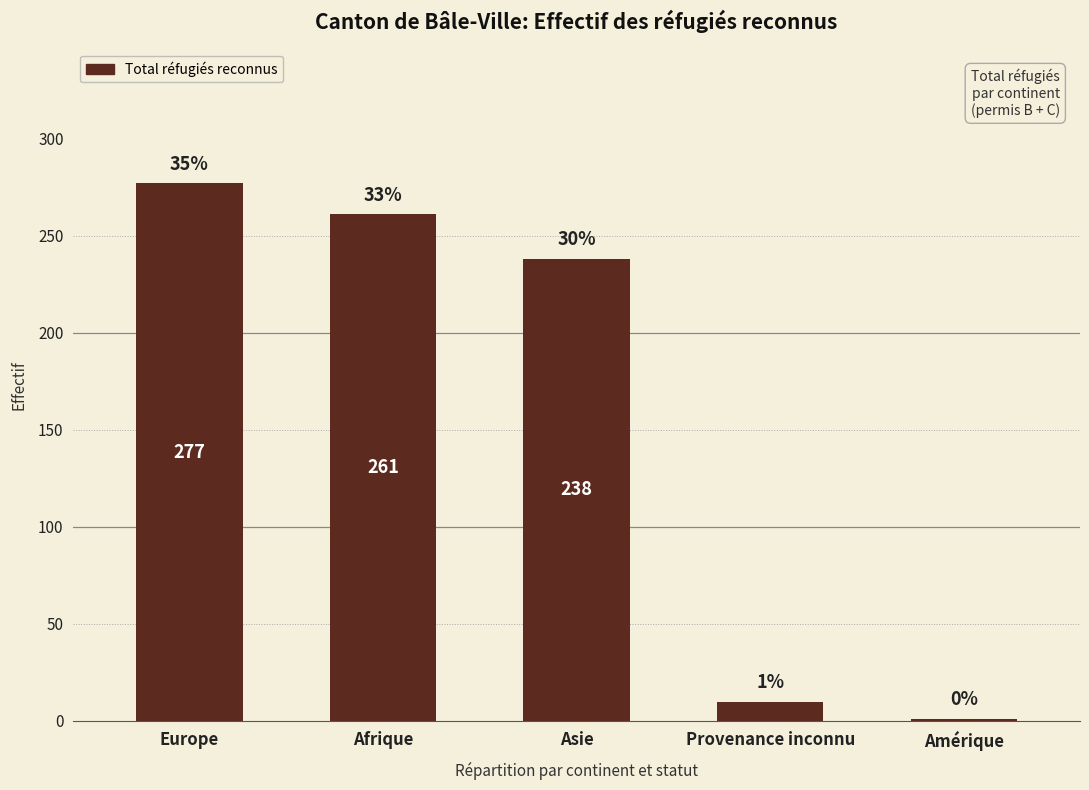

How many series are shown in this chart?

1